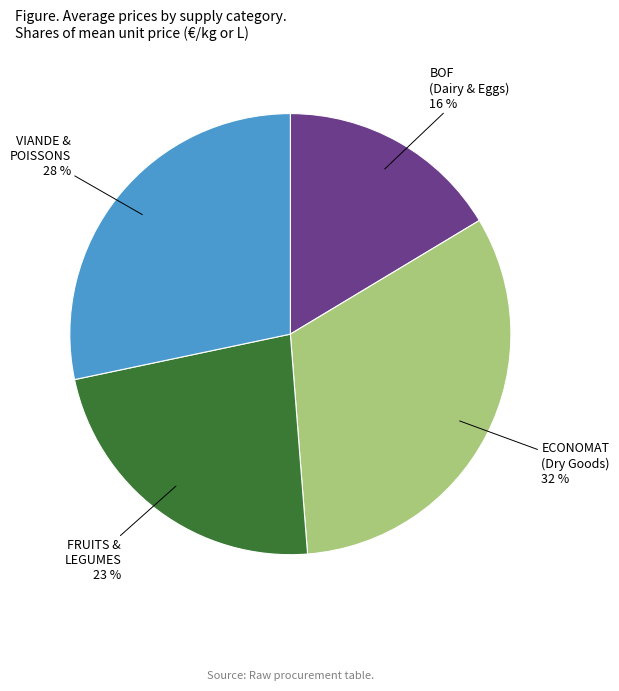

Combined, do BOF (Dairy & Eggs) and ECONOMAT (Dry Goods) account for over 50%?

No